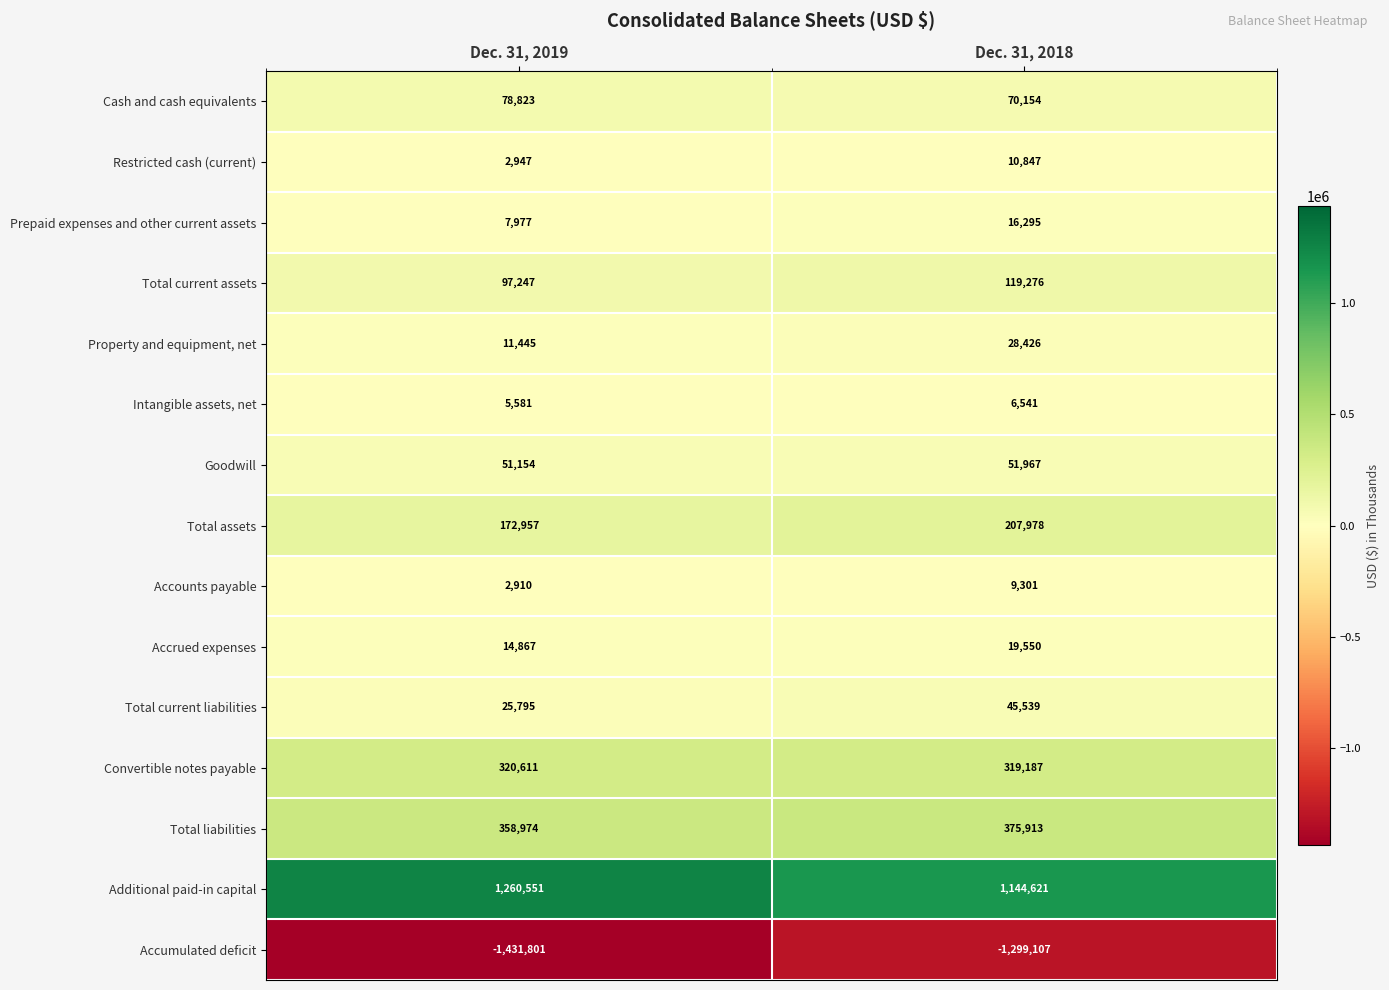

Which category has the lowest value across all series?

Dec. 31, 2019